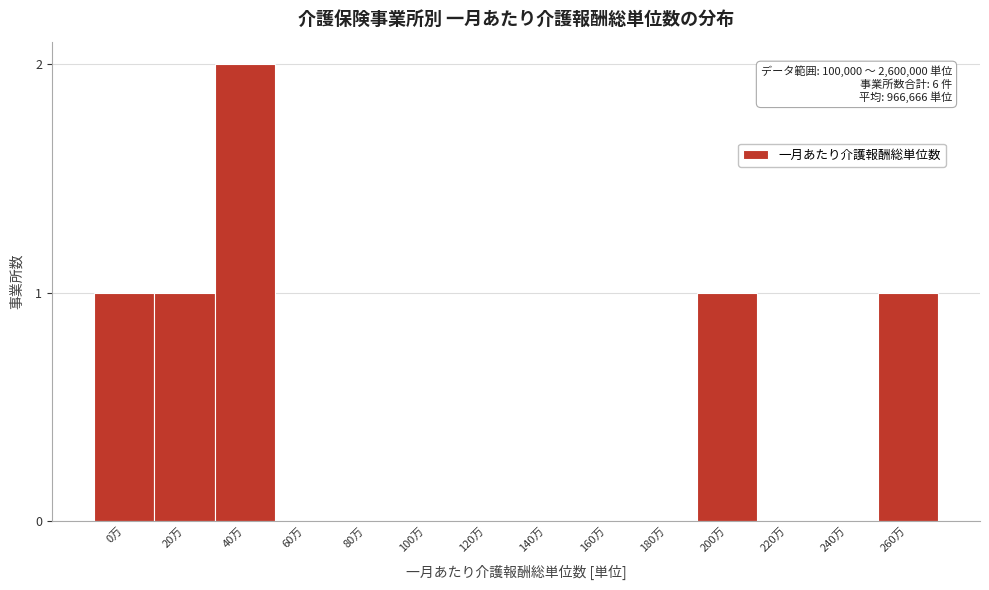

Reading left to right, list all the values displayed in this chart.

0万=1	20万=1	40万=2	60万=0	80万=0	100万=0	120万=0	140万=0	160万=0	180万=0	200万=1	220万=0	240万=0	260万=1